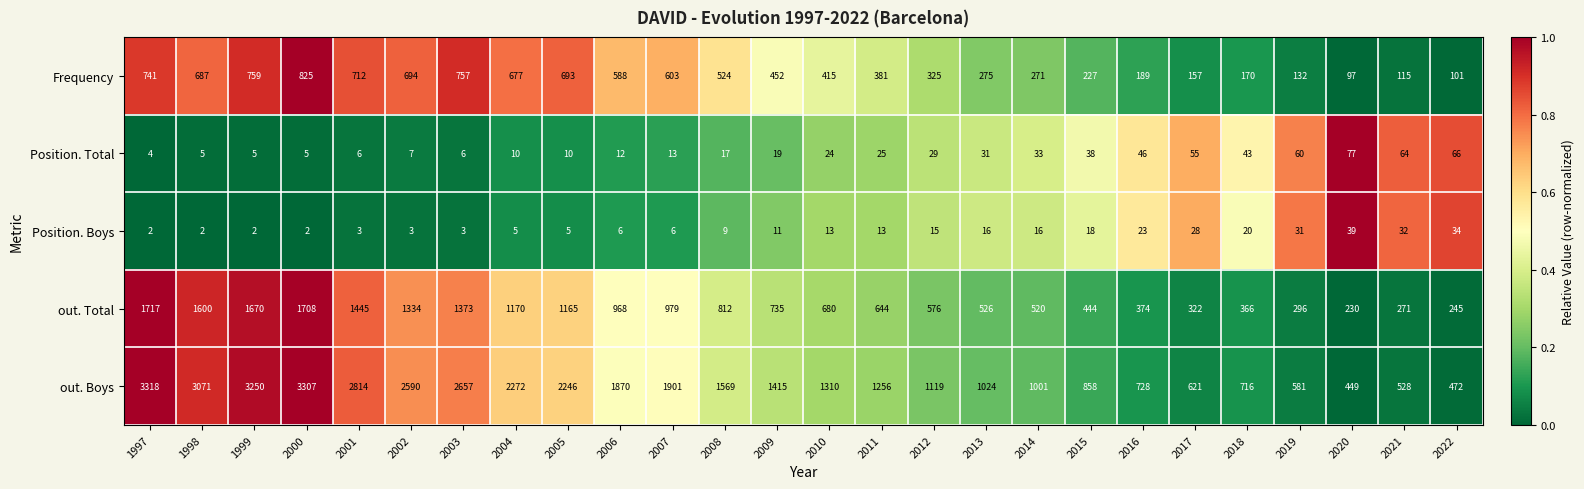

Which series has the widest spread of values?

out. Boys